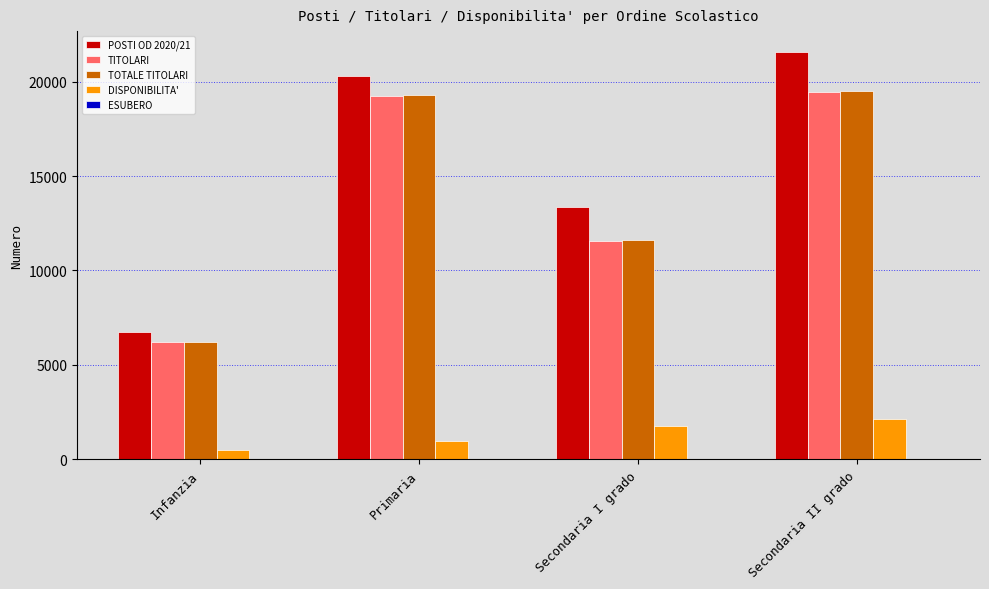

What value does the TITOLARI series have at Infanzia?

6225